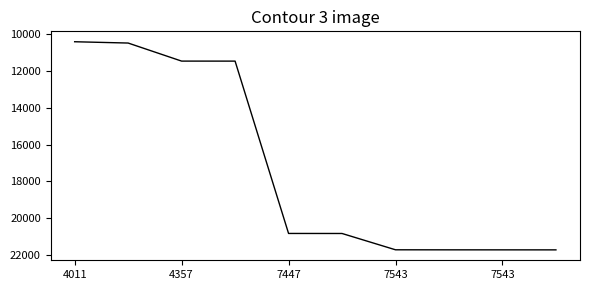

What is the smallest value displayed?

10396